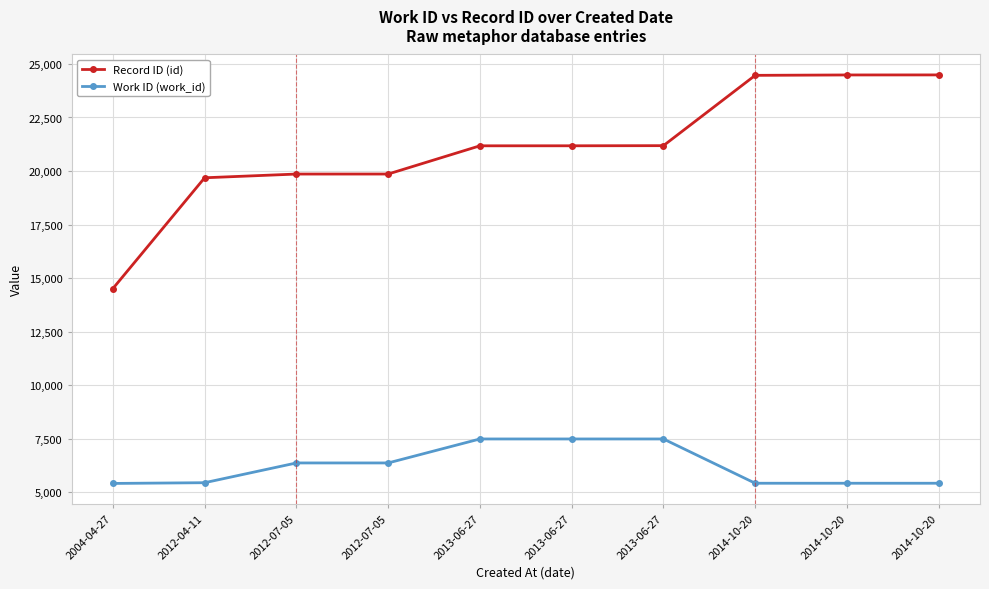

Rank the series at 2012-07-05 from lowest to highest value.

Work ID (work_id), Record ID (id)